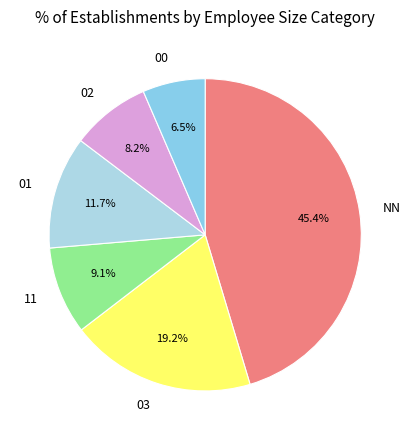

What portion of the pie excludes 03?

80.8%